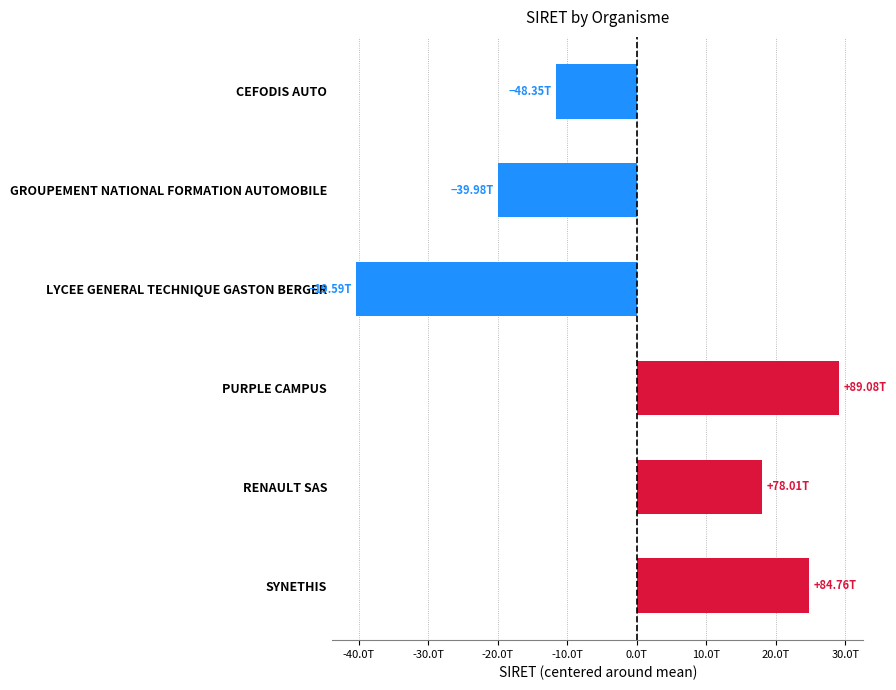

List the labels in order of value, smallest first.

LYCEE GENERAL TECHNIQUE GASTON BERGER, GROUPEMENT NATIONAL FORMATION AUTOMOBILE, CEFODIS AUTO, RENAULT SAS, SYNETHIS, PURPLE CAMPUS